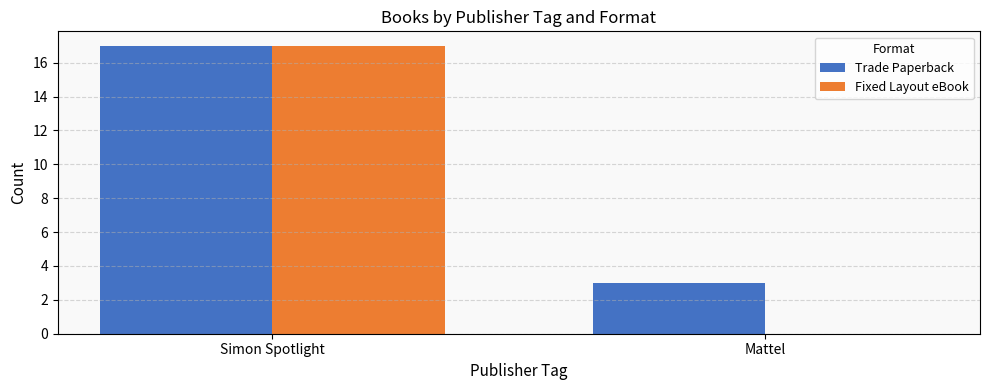

True or false: Trade Paperback has a value of 5 at Mattel.

False